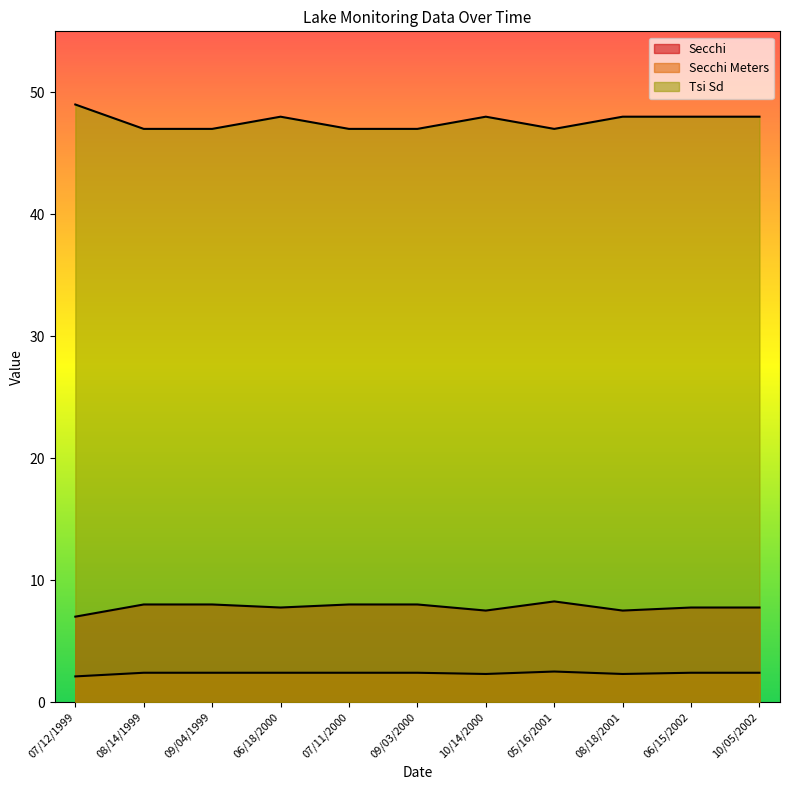

Count the Secchi Meters values in the range 2 to 3.

11